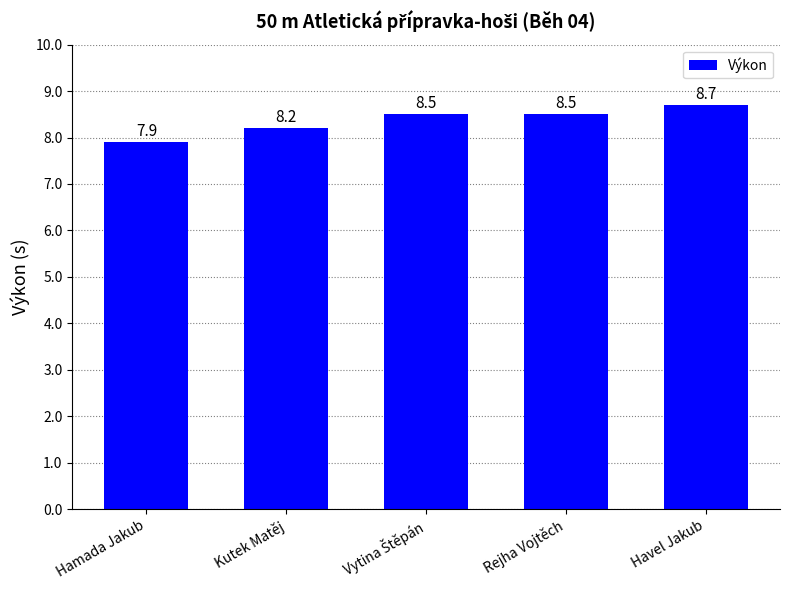

Are the bars horizontal?

No